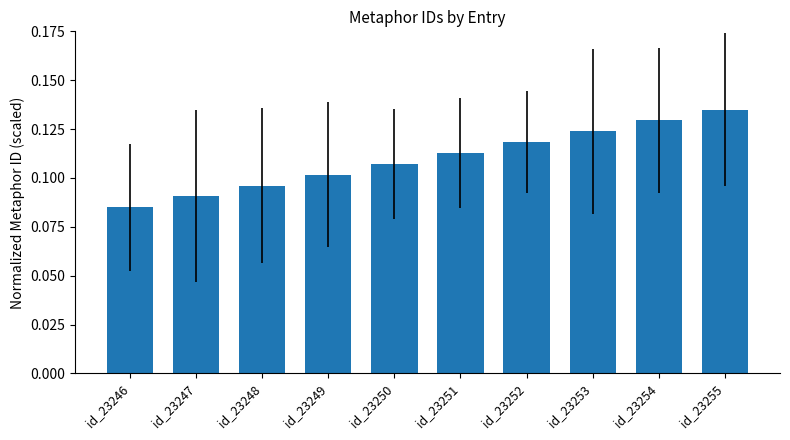

How many bars are there in total?

10